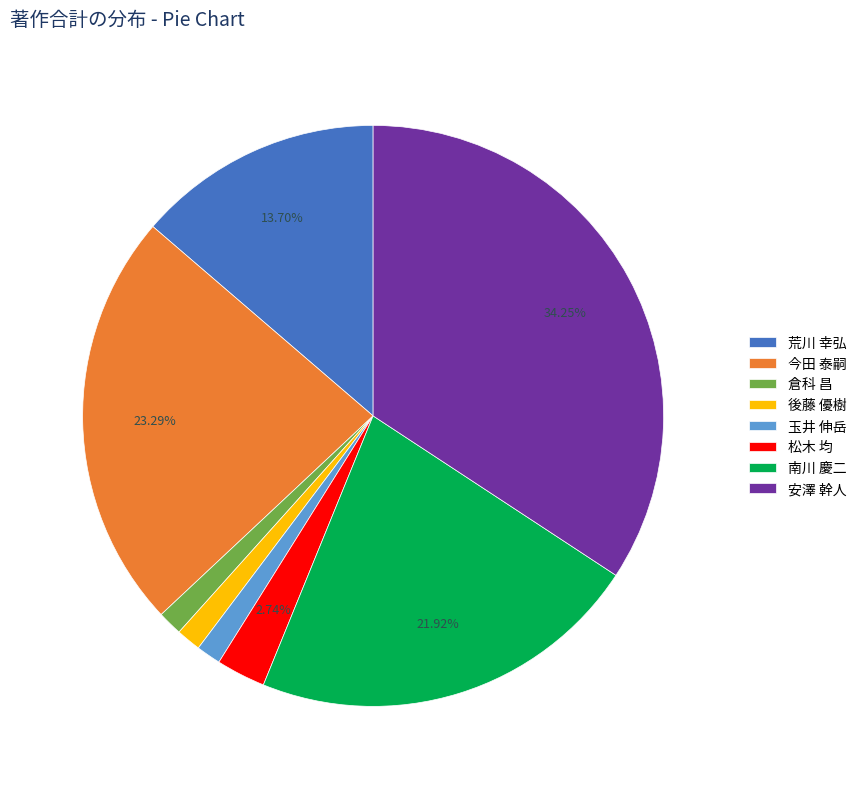

Which has a higher value, 荒川 幸弘 or 松木 均?

荒川 幸弘